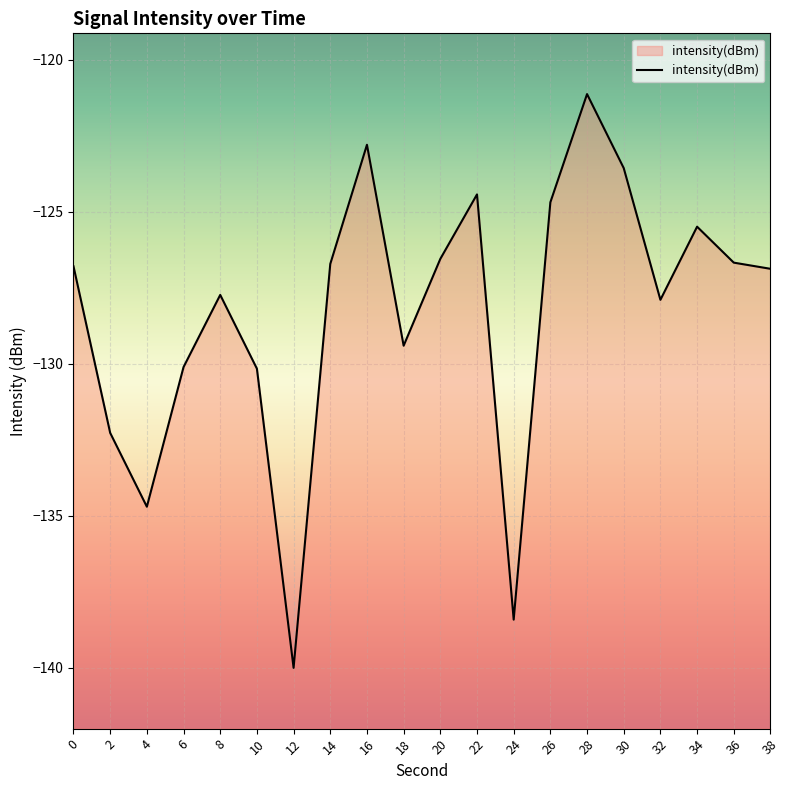

What is the change in value from 0 to 24?

-11.6